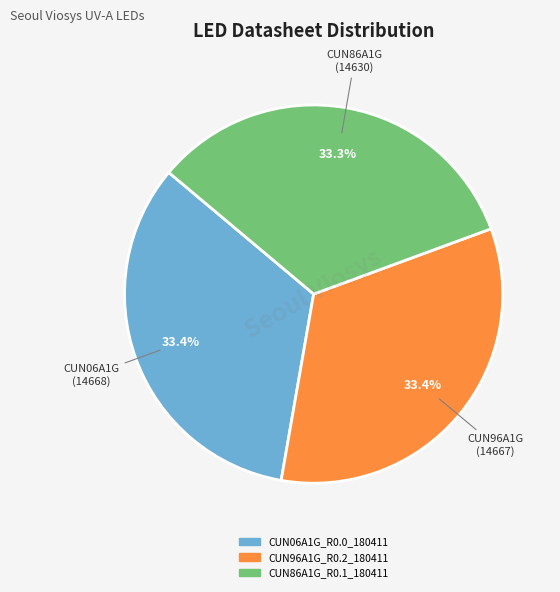

Approximately how many times larger is the value at CUN86A1G_R0.1_180411 compared to CUN96A1G_R0.2_180411?

1.0